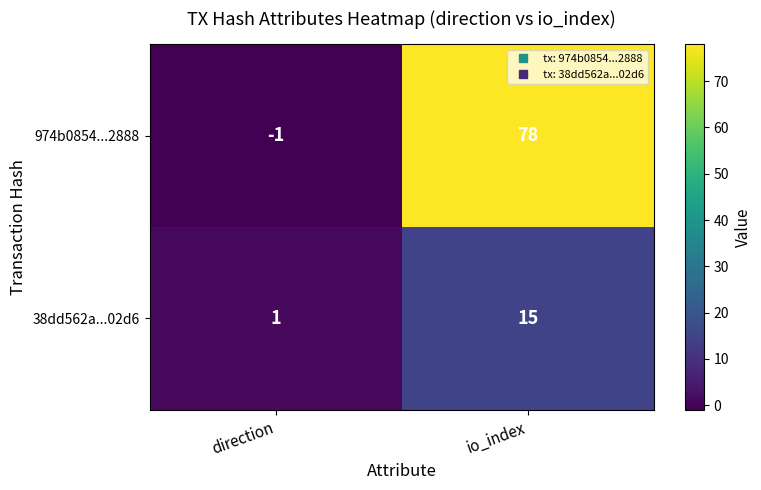

What is the sum of all 974b0854...2888 values?

77